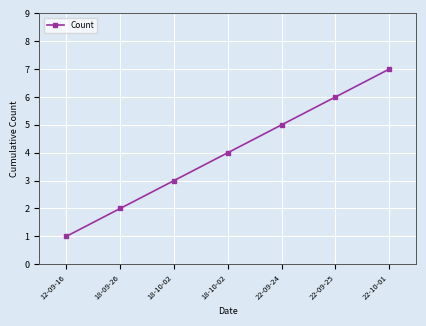

What is the difference between the values at 12-09-16 and 22-10-01?

6